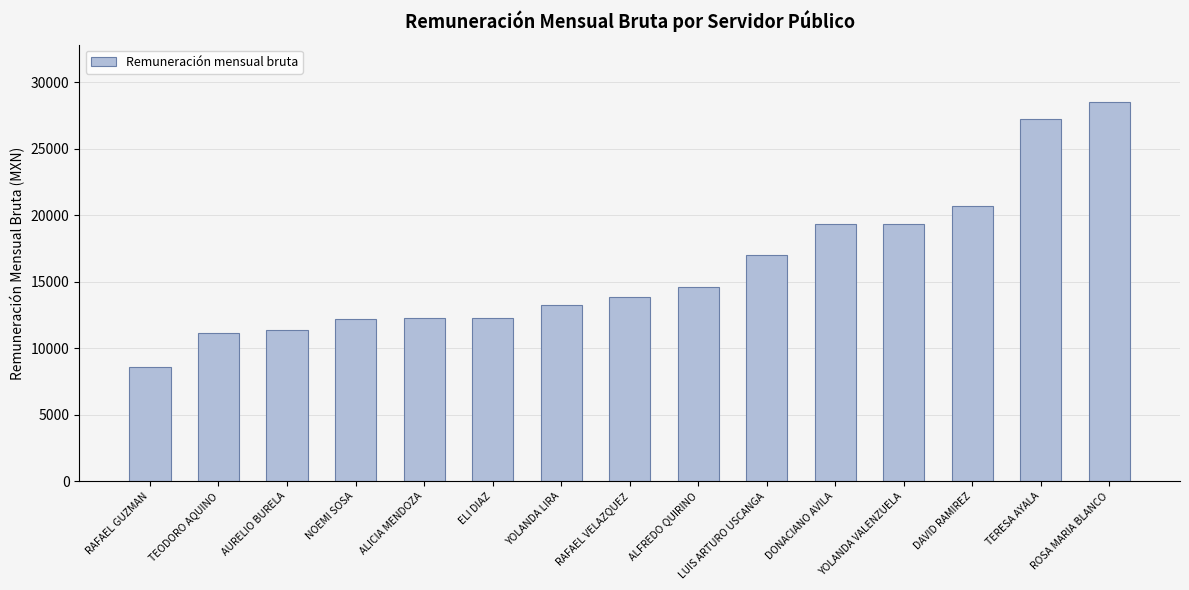

Which has a higher value, AURELIO BURELA or YOLANDA LIRA?

YOLANDA LIRA